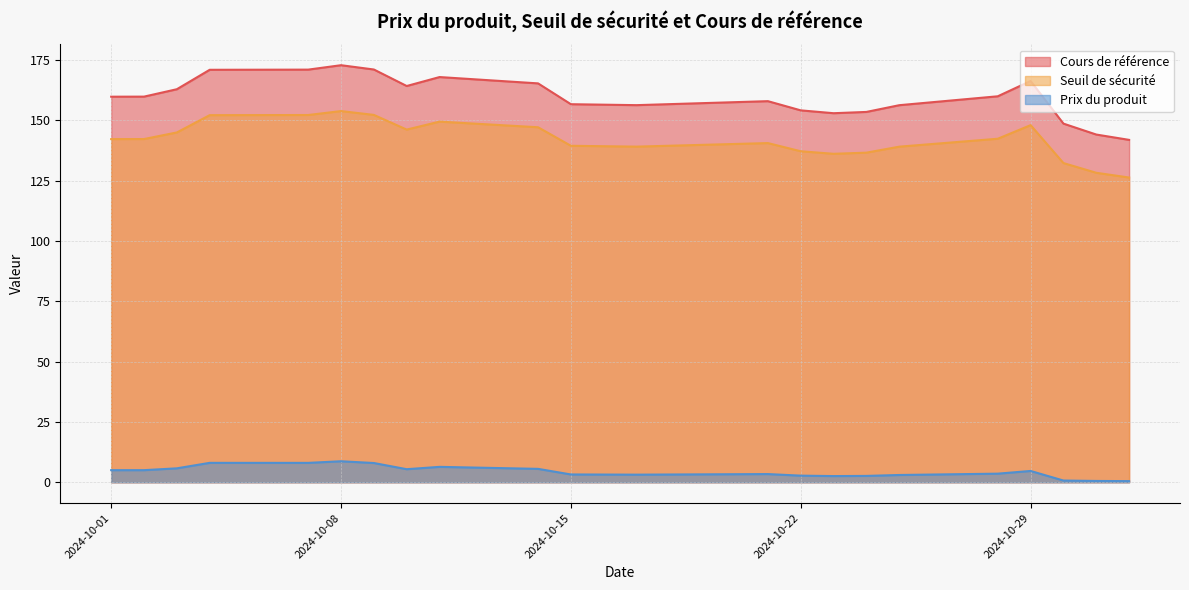

True or false: Prix du produit has a value of 3.1 at 2024-10-17.

True